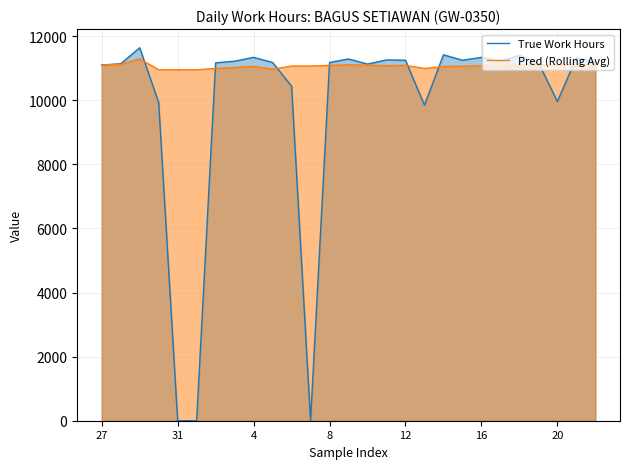

What is the difference between the maximum and second lowest values in the True Work Hours series?

11640.0